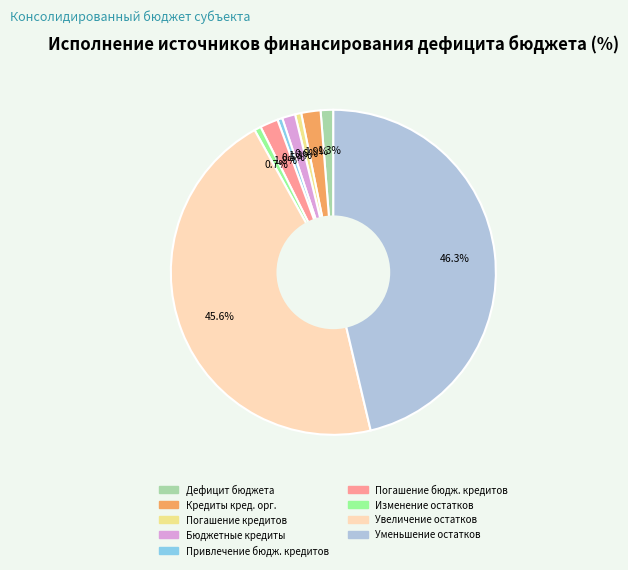

Does any single category account for the majority?

No